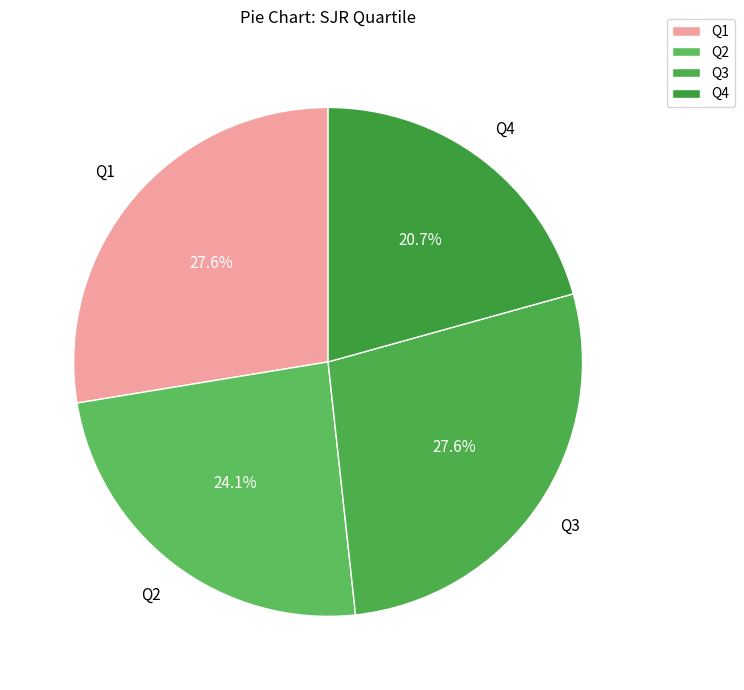

Which category has the smallest portion of the pie?

Q4